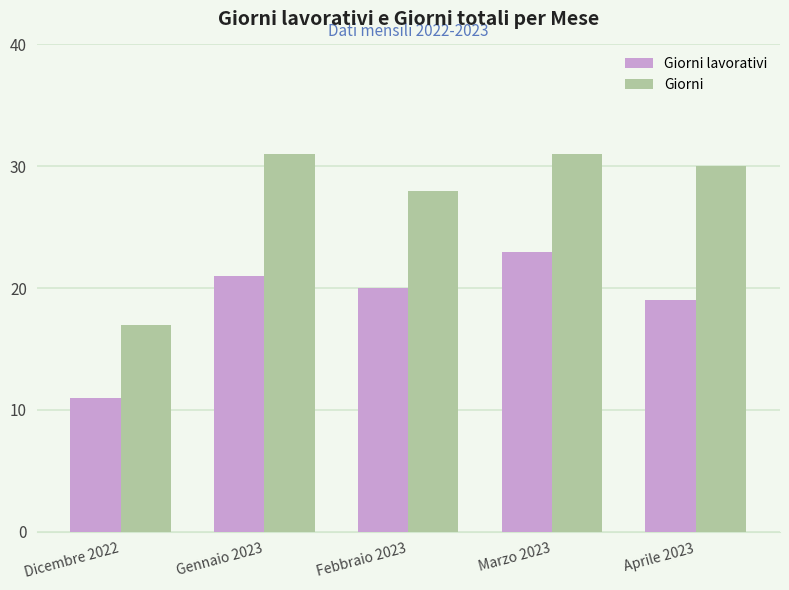

How many series are shown in this chart?

2